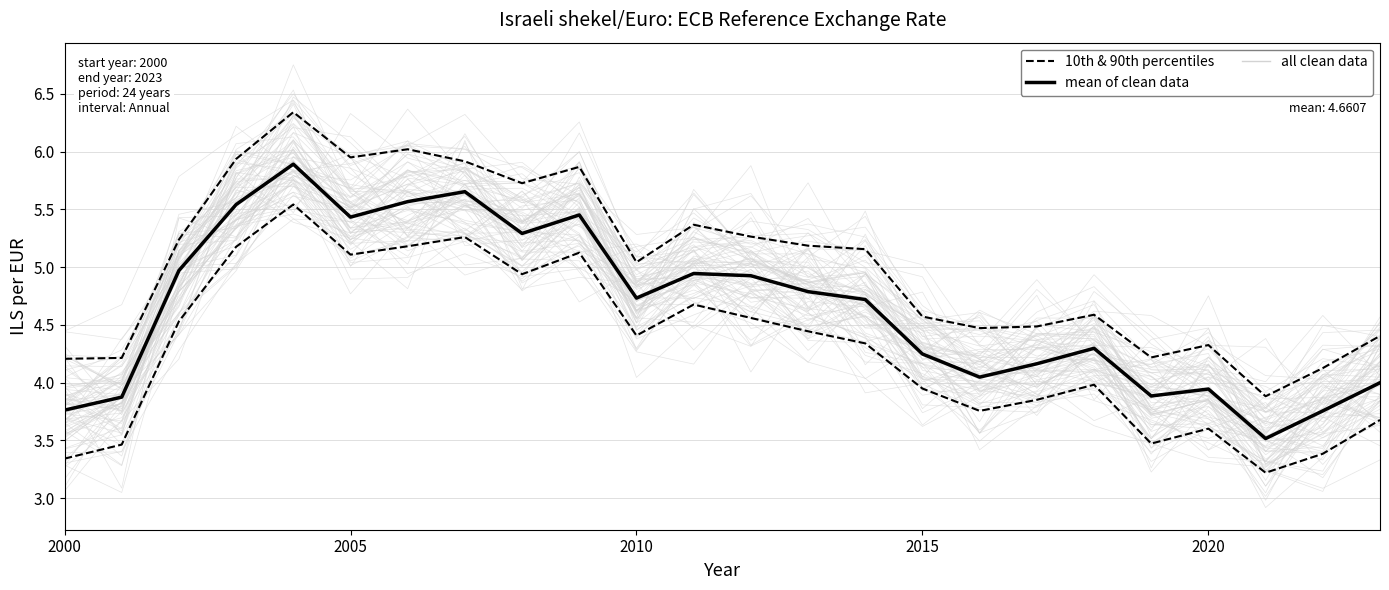

The value of 10th & 90th percentiles at 16 is 5.1. True or false?

False